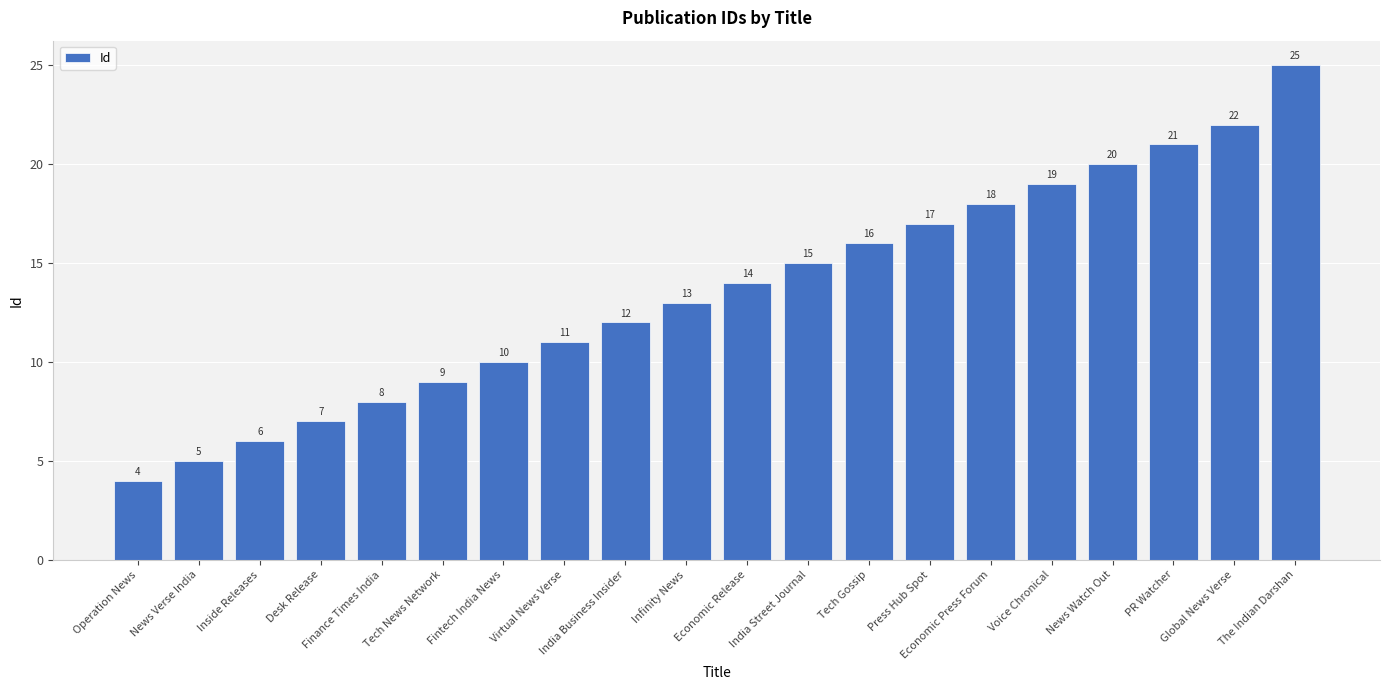

What is the label of the 12th bar from the left?

India Street Journal